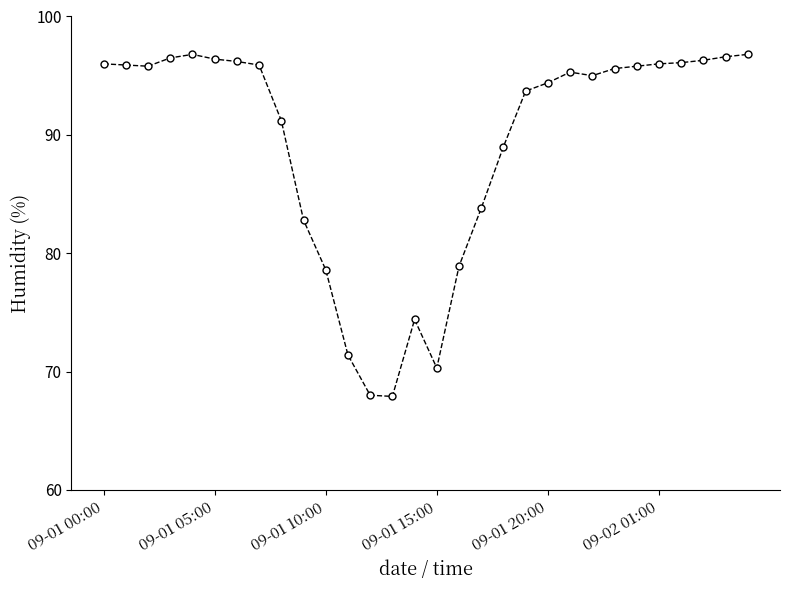

What is the difference between the second highest and minimum values?

28.9